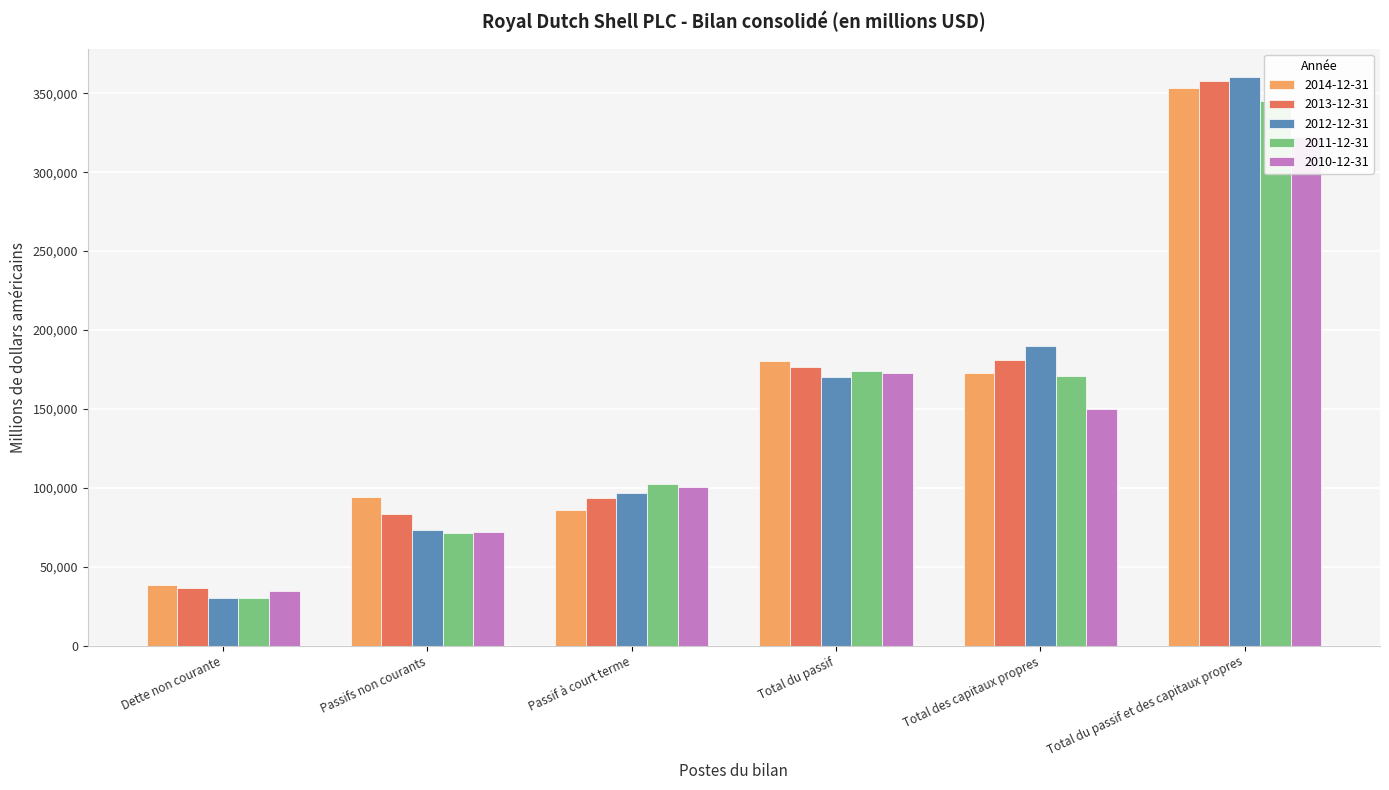

What is the sum of the 2013-12-31 values at Passifs non courants and Passif à court terme?

176364